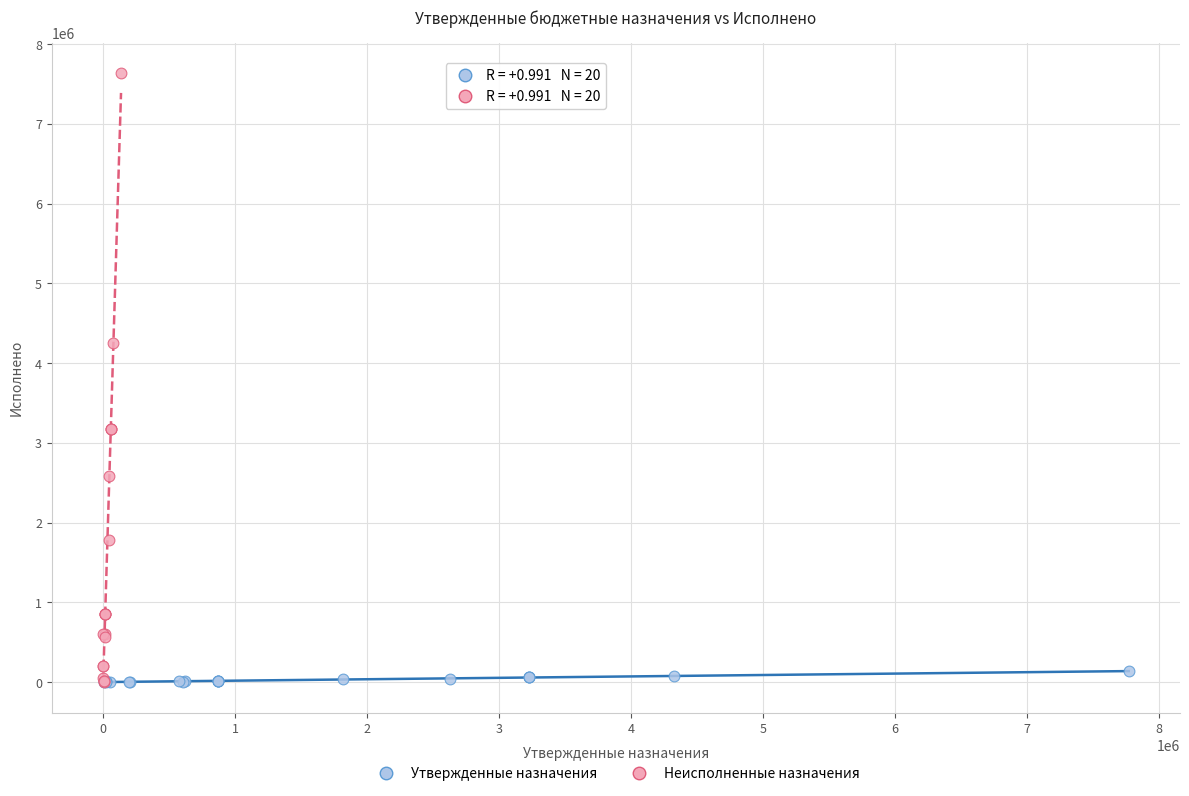

Which series has the largest Y range (max minus min)?

Неисполненные назначения